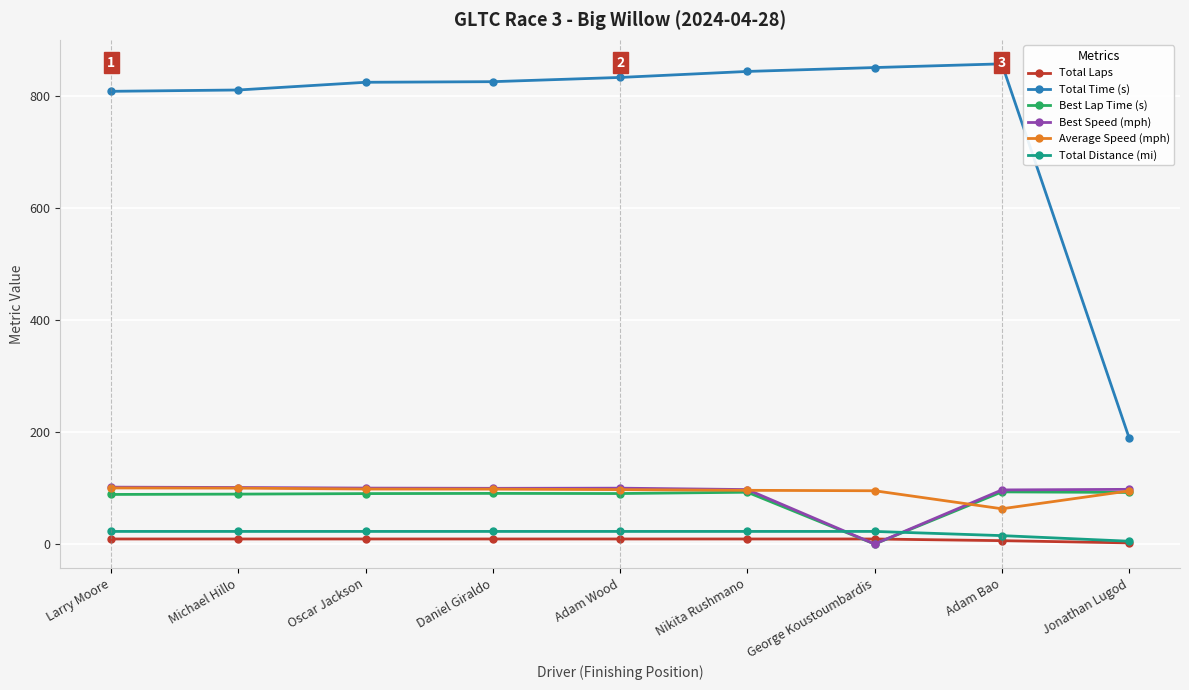

How many lines are shown in the chart?

6